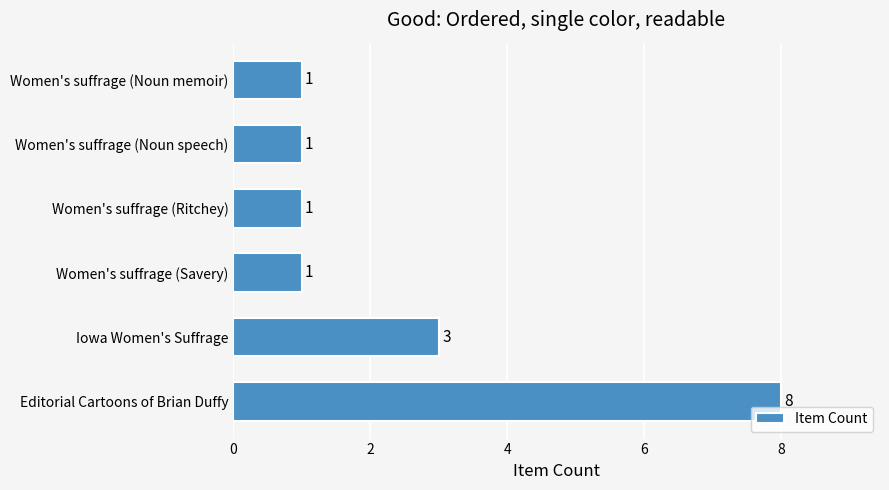

The value at Iowa Women's Suffrage is 3. True or false?

True